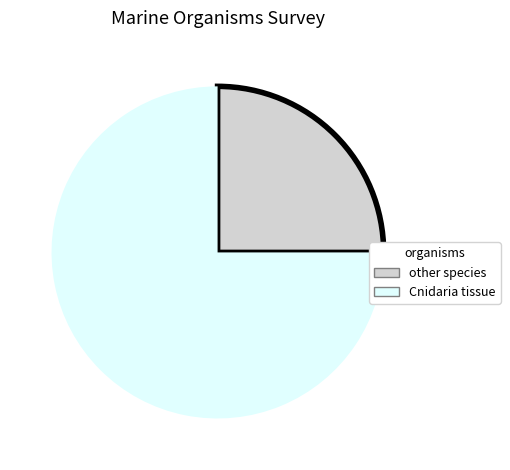

Rank the categories by value from lowest to highest.

other species, Cnidaria tissue